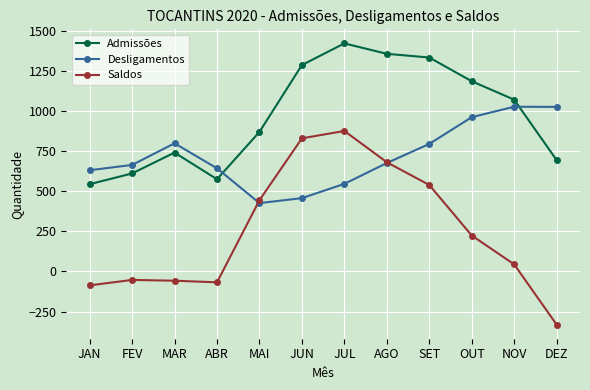

At which category does Admissões reach its first local peak?

MAR